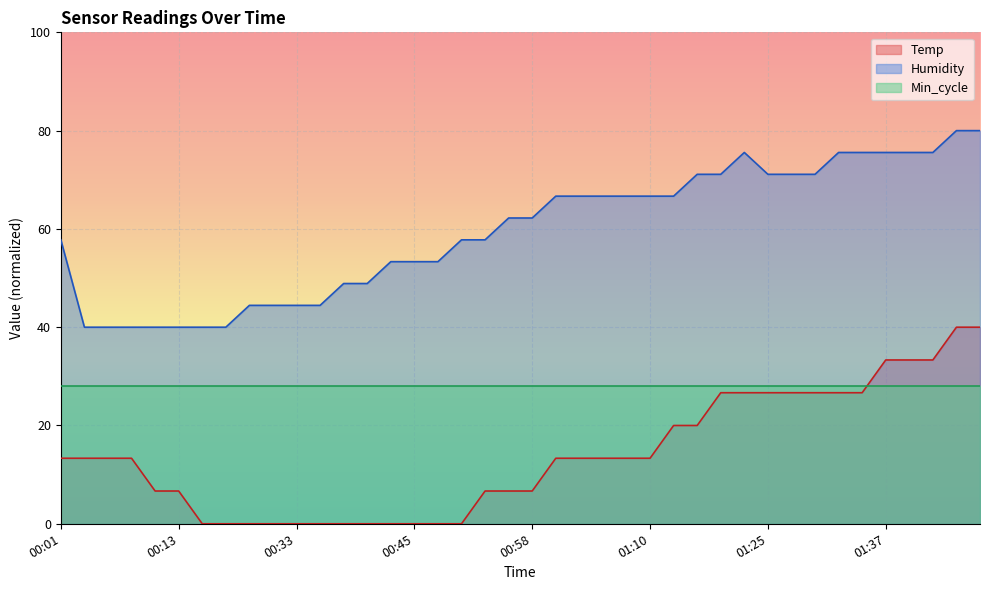

True or false: Temp and Humidity intersect in this chart.

False